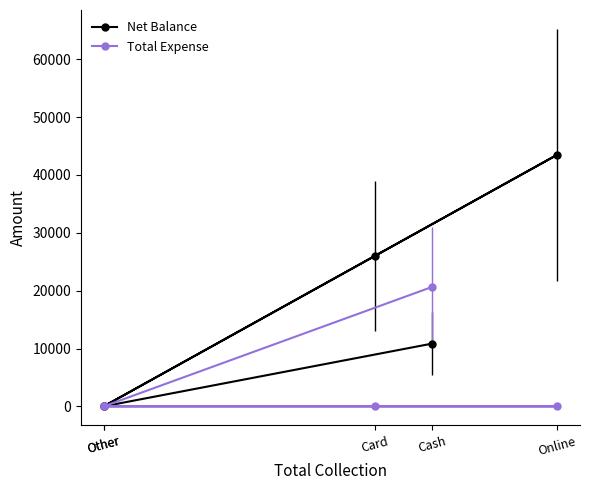

What is the maximum value shown in the chart?

43500